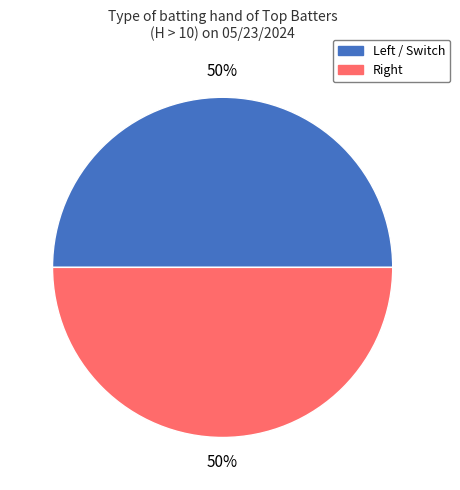

To the nearest percent, what is the average slice percentage?

50%